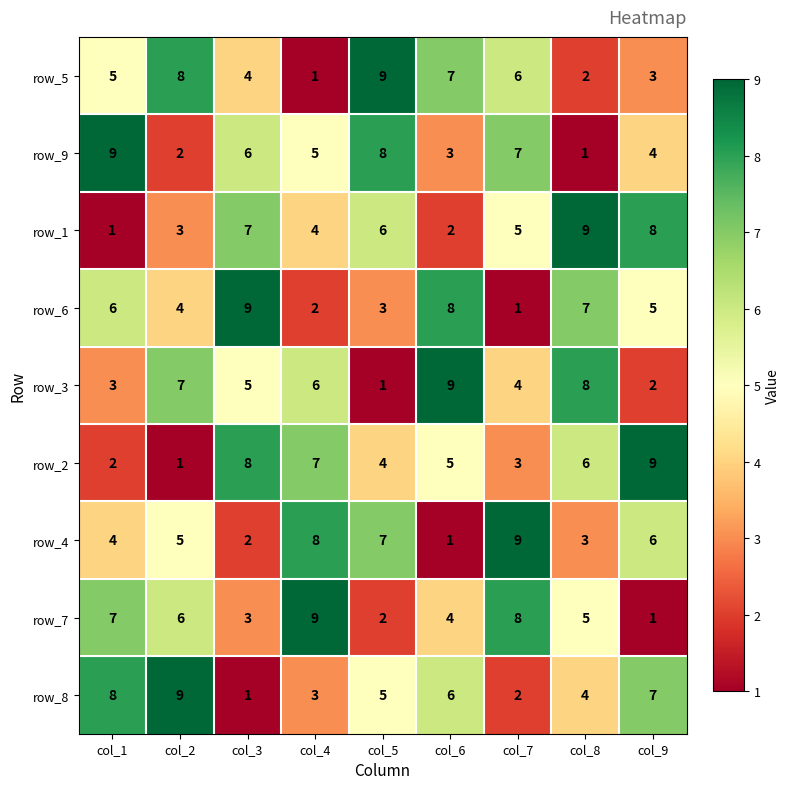

At which label is row_2 closest to 5?

col_6